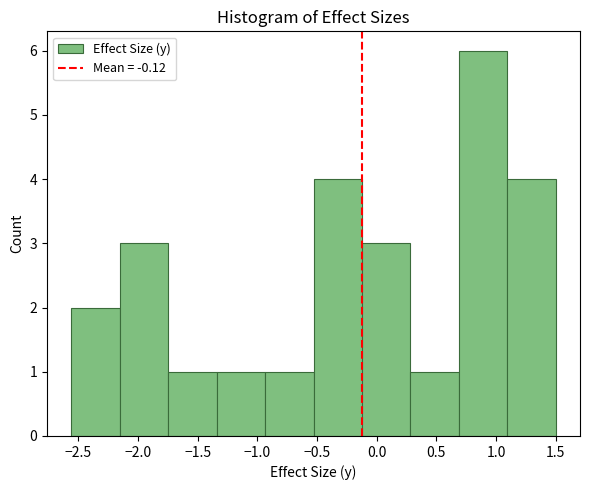

Which range on the x-axis has the tallest bar?

0.70 to 1.10